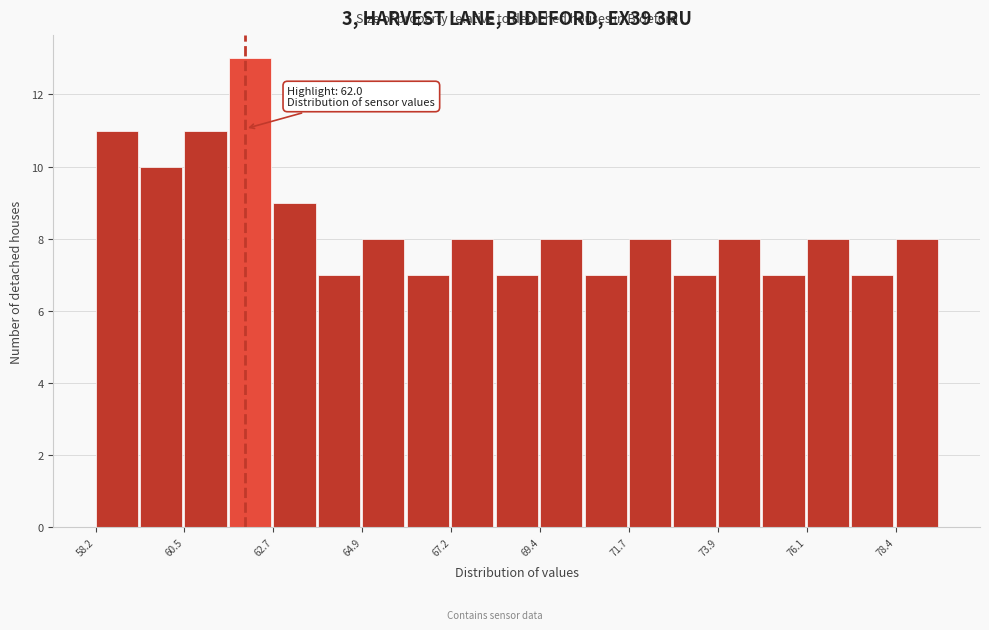

Read against the x-axis, roughly where is the centre of the tallest bar?

62.0